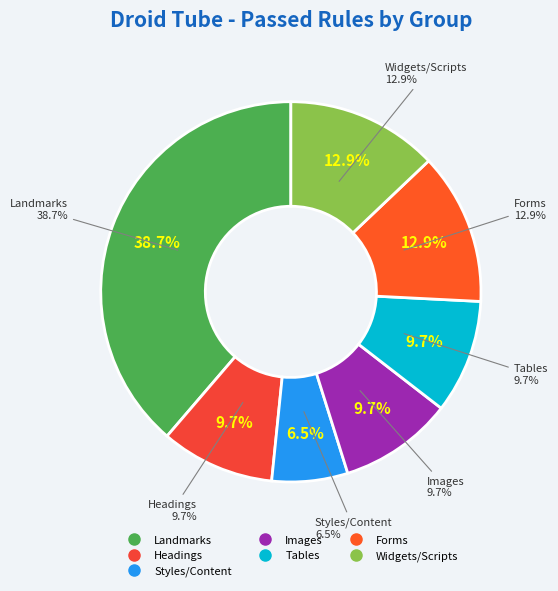

Do Tables and Landmarks together represent more than half of the pie?

No